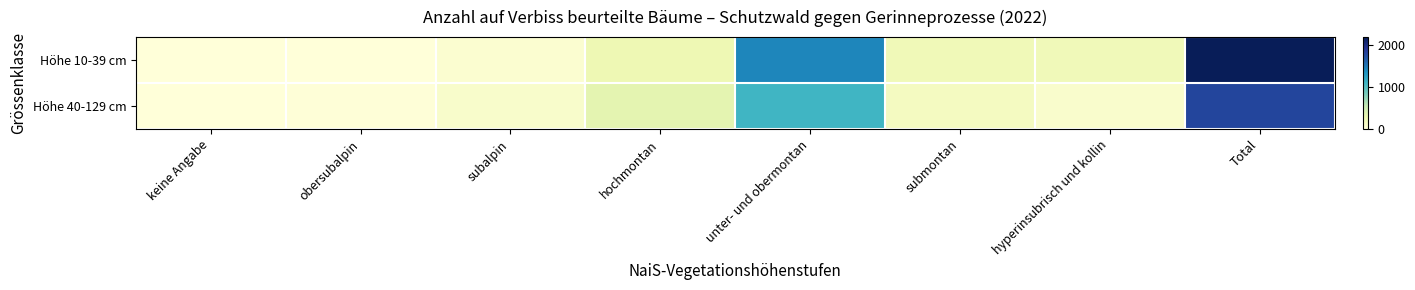

Reading left to right, list all the values displayed in this chart.

Höhe 10-39 cm: keine Angabe=0	obersubalpin=3	subalpin=68	hochmontan=251	unter- und obermontan=1433	submontan=227	hyperinsubrisch und kollin=217	Total=2199
Höhe 40-129 cm: keine Angabe=0	obersubalpin=10	subalpin=95	hochmontan=336	unter- und obermontan=1108	submontan=168	hyperinsubrisch und kollin=92	Total=1809